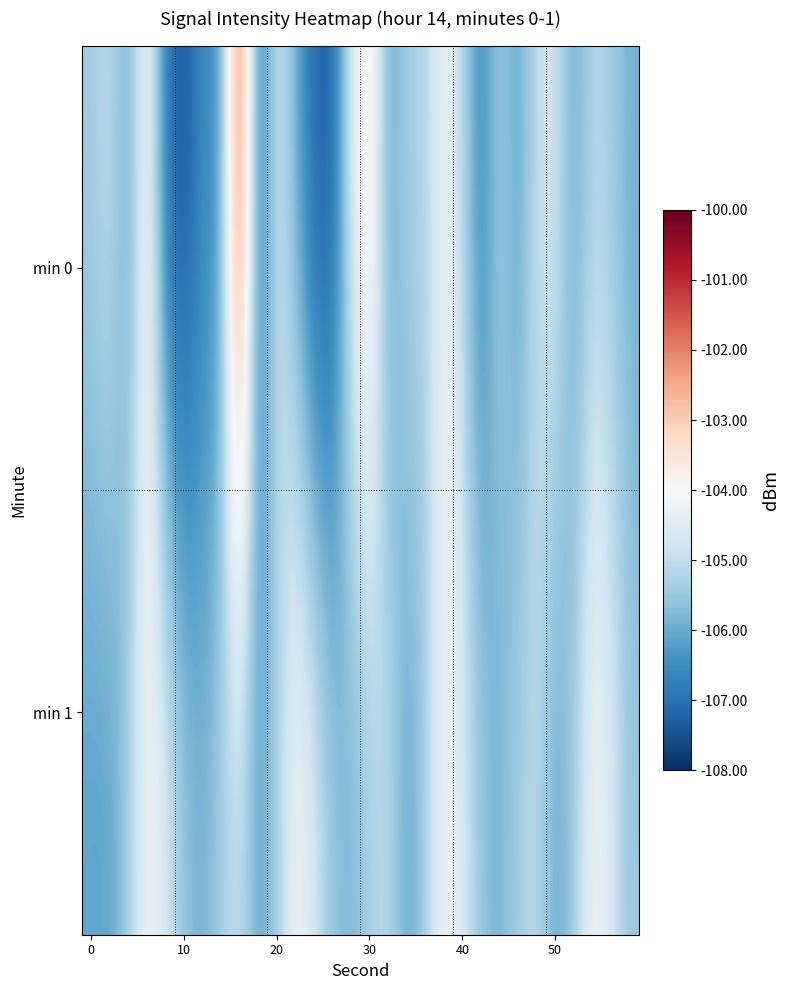

List the series in order of their peak value, highest first.

min 0, min 1